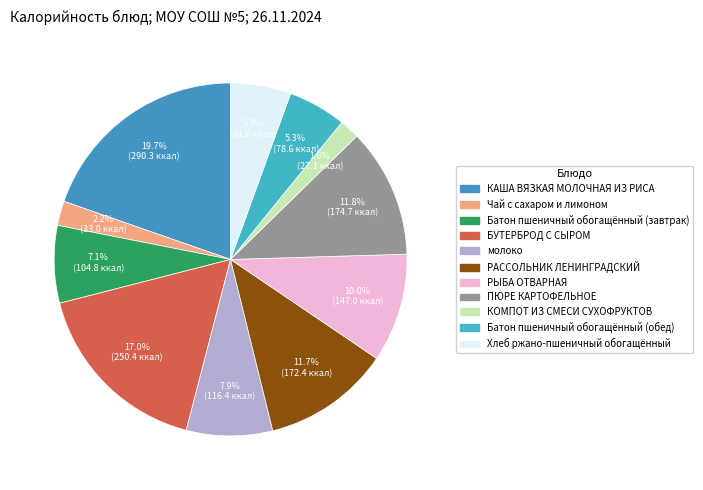

Rank the categories by value from highest to lowest.

КАША ВЯЗКАЯ МОЛОЧНАЯ ИЗ РИСА, БУТЕРБРОД С СЫРОМ, ПЮРЕ КАРТОФЕЛЬНОЕ, РАССОЛЬНИК ЛЕНИНГРАДСКИЙ, РЫБА ОТВАРНАЯ, молоко, Батон пшеничный обогащённый (завтрак), Хлеб ржано-пшеничный обогащённый, Батон пшеничный обогащённый (обед), Чай с сахаром и лимоном, КОМПОТ ИЗ СМЕСИ СУХОФРУКТОВ